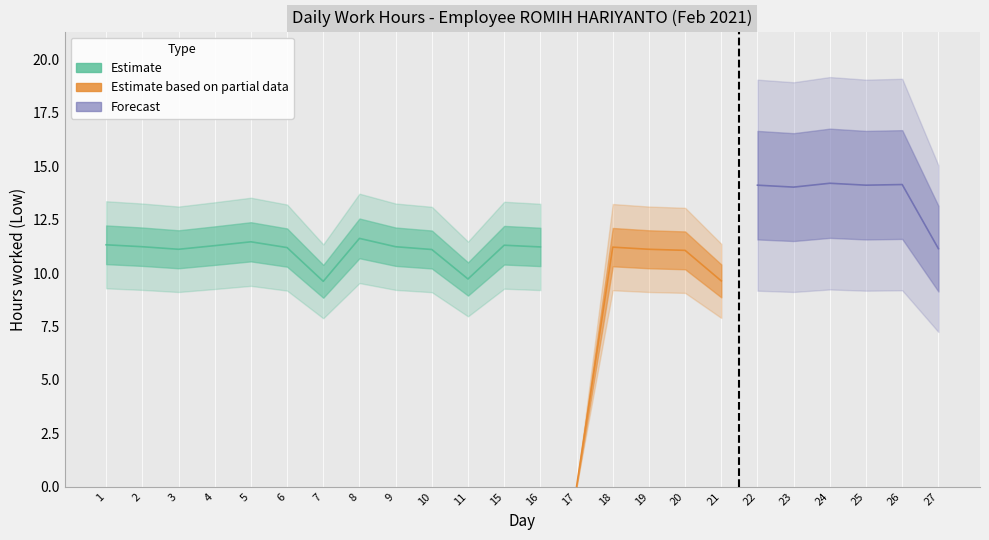

At which category does the data reach its first local peak?

5